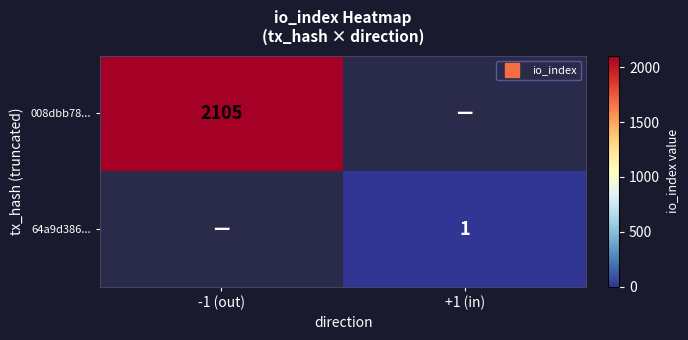

List the labels in order of 008dbb78... value, largest first.

-1 (out), +1 (in)